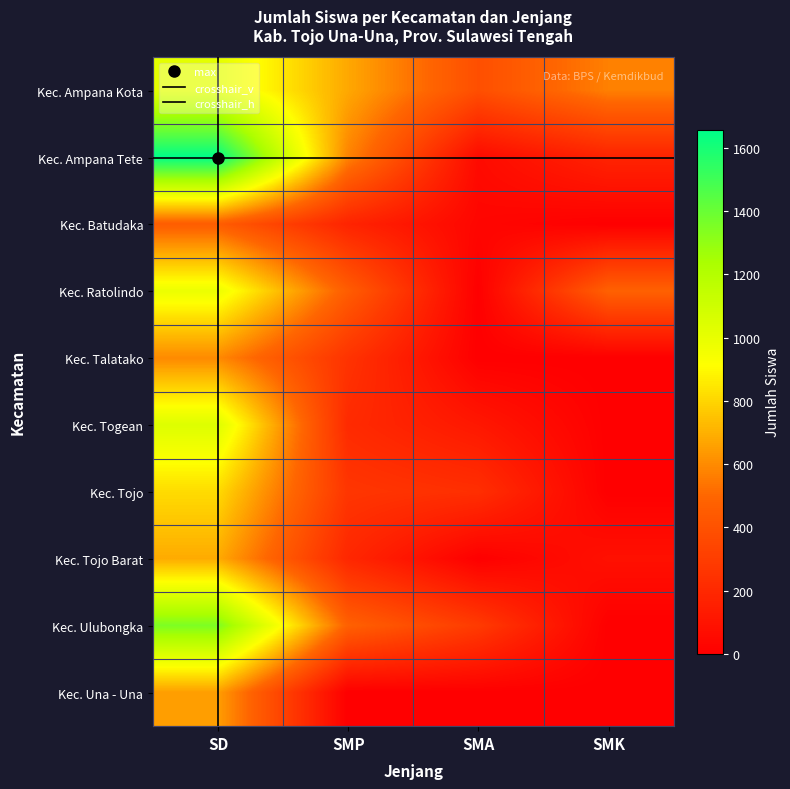

True or false: Kec. Tojo has a value of 1441 at SD.

False